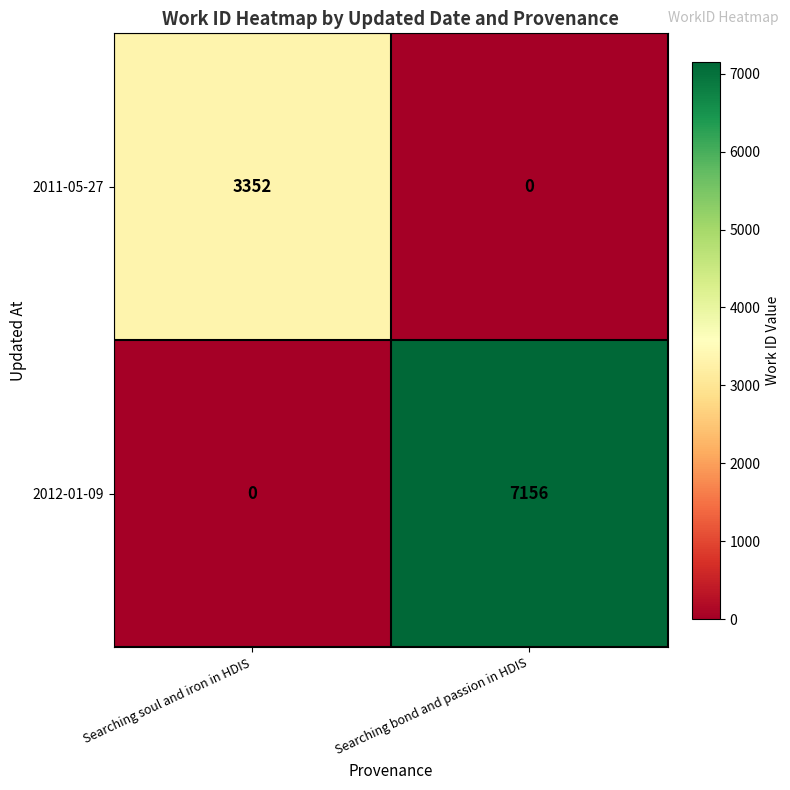

What is the difference between the highest and lowest values at Searching soul and iron in HDIS?

3352